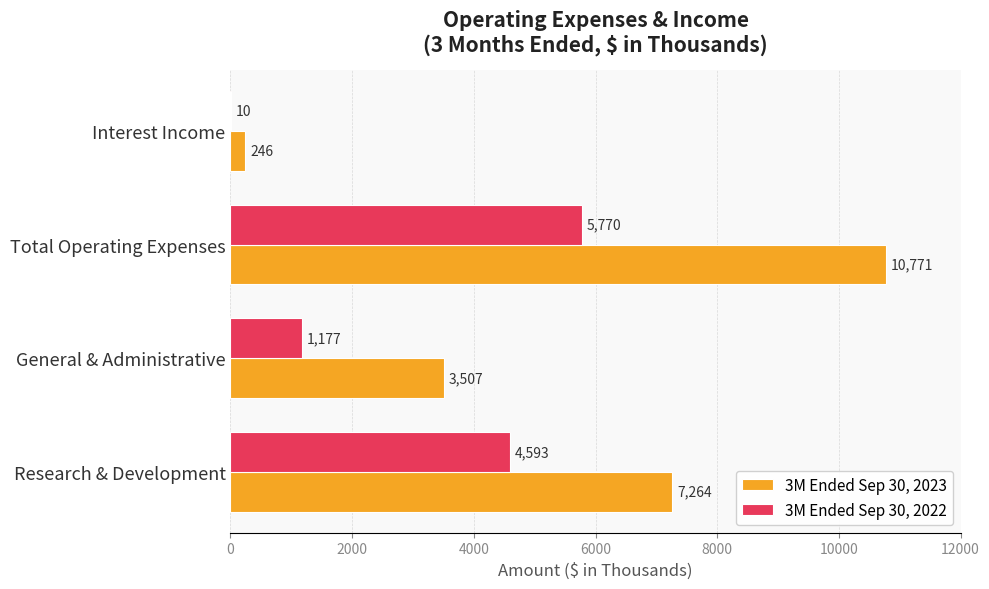

Which series has the largest total across all categories?

3M Ended Sep 30, 2023